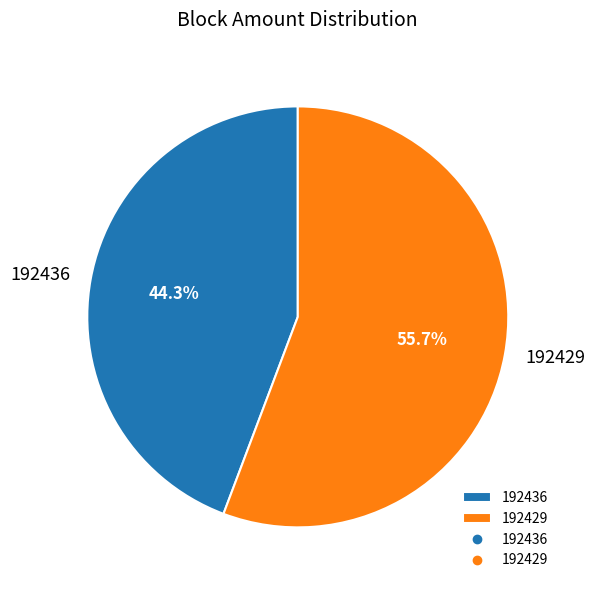

Which category accounts for the majority?

192429